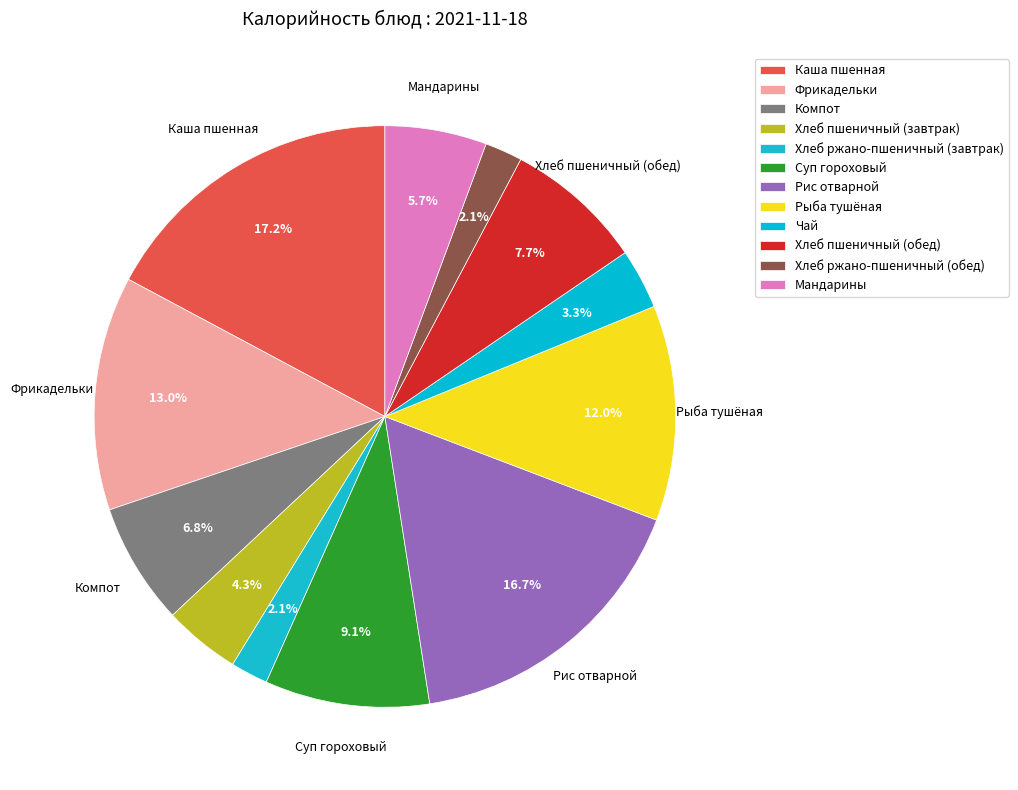

Rank the categories by value from highest to lowest.

Каша пшенная, Рис отварной, Фрикадельки, Рыба тушёная, Суп гороховый, Хлеб пшеничный (обед), Компот, Мандарины, Хлеб пшеничный (завтрак), Чай, Хлеб ржано-пшеничный (завтрак), Хлеб ржано-пшеничный (обед)